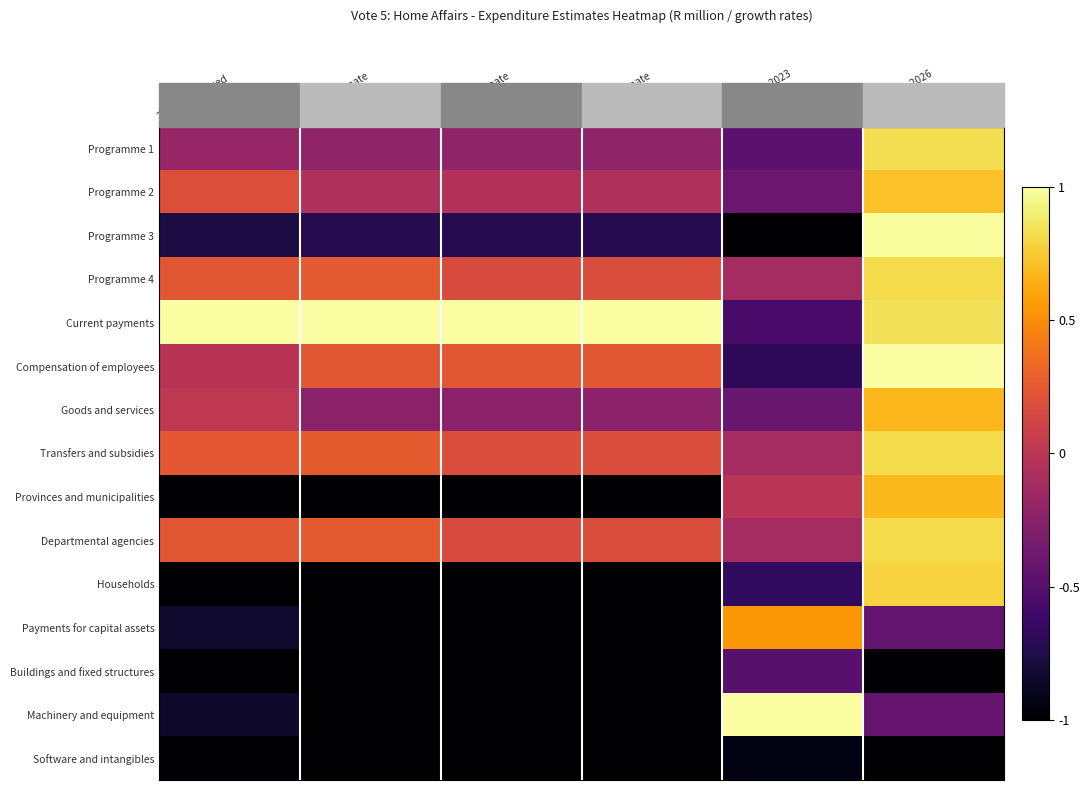

What is the total value across all series at 2024/25 Estimate?

-5.2